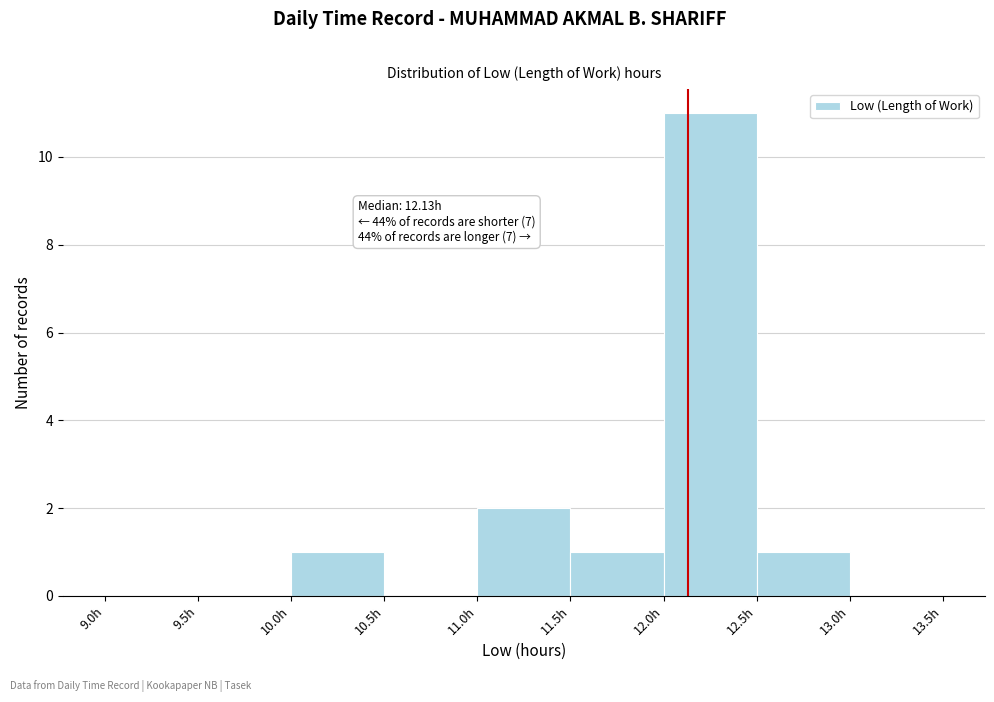

Over which range of the x-axis is the bar tallest?

12.0 to 12.5